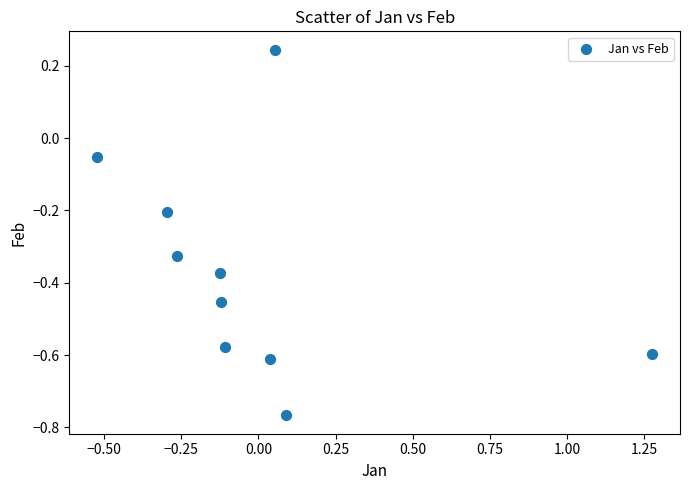

What is the range of Y values (max minus min)?

1.0